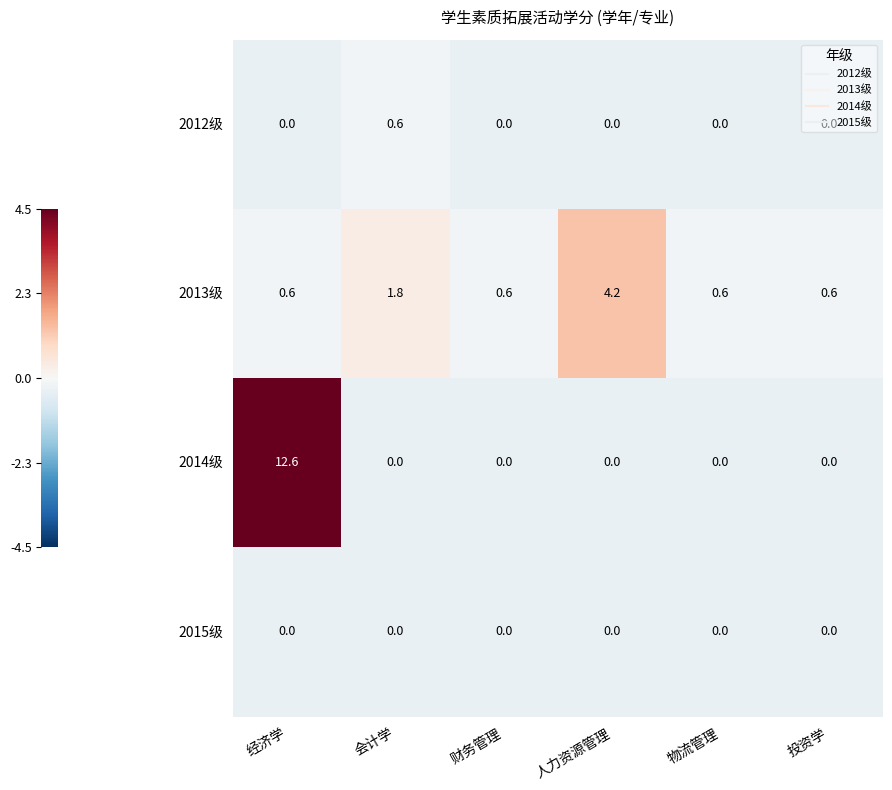

List the series in order of their peak value, lowest first.

2015级, 2012级, 2013级, 2014级